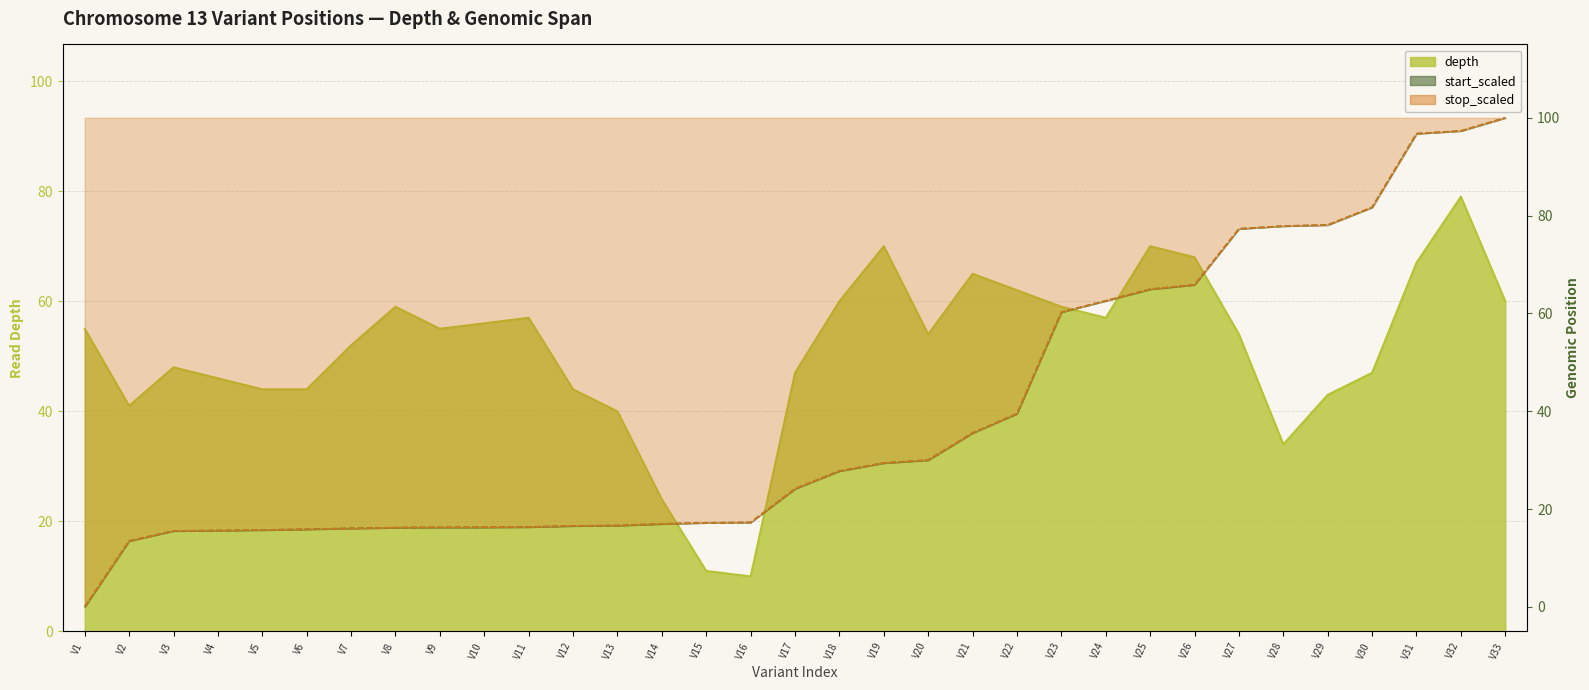

True or false: depth and start_scaled cross at least once.

True